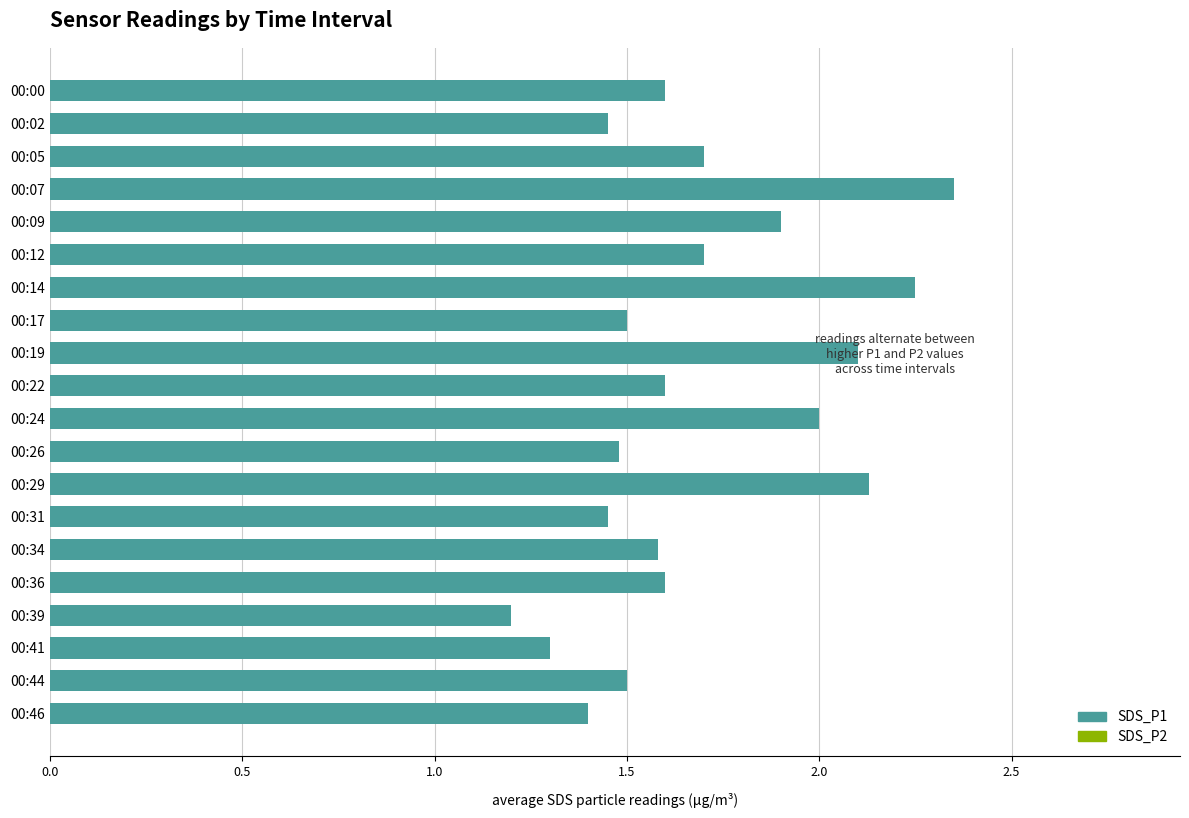

What is the value of the 18th bar from the top?

1.3